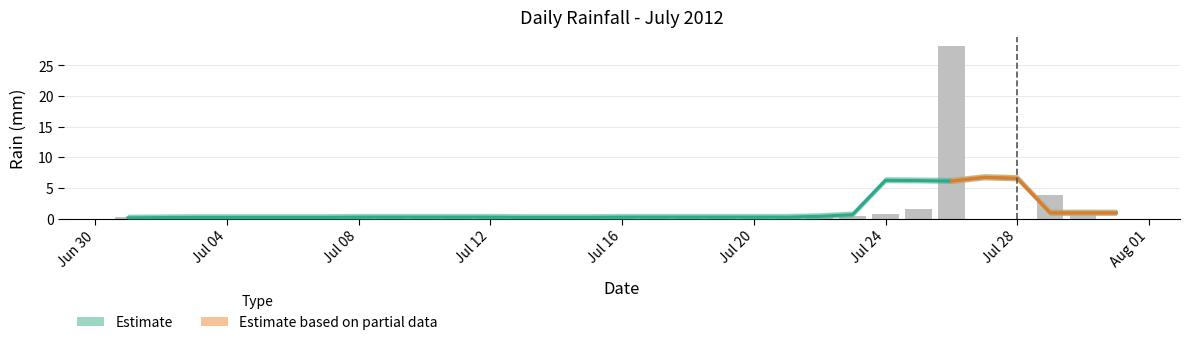

Rank the categories by value from highest to lowest.

2012-07-26, 2012-07-29, 2012-07-25, 2012-07-24, 2012-07-30, 2012-07-10, 2012-07-18, 2012-07-23, 2012-07-01, 2012-07-02, 2012-07-03, 2012-07-04, 2012-07-05, 2012-07-06, 2012-07-07, 2012-07-08, 2012-07-09, 2012-07-11, 2012-07-12, 2012-07-13, 2012-07-14, 2012-07-15, 2012-07-16, 2012-07-17, 2012-07-19, 2012-07-20, 2012-07-21, 2012-07-22, 2012-07-27, 2012-07-28, 2012-07-31